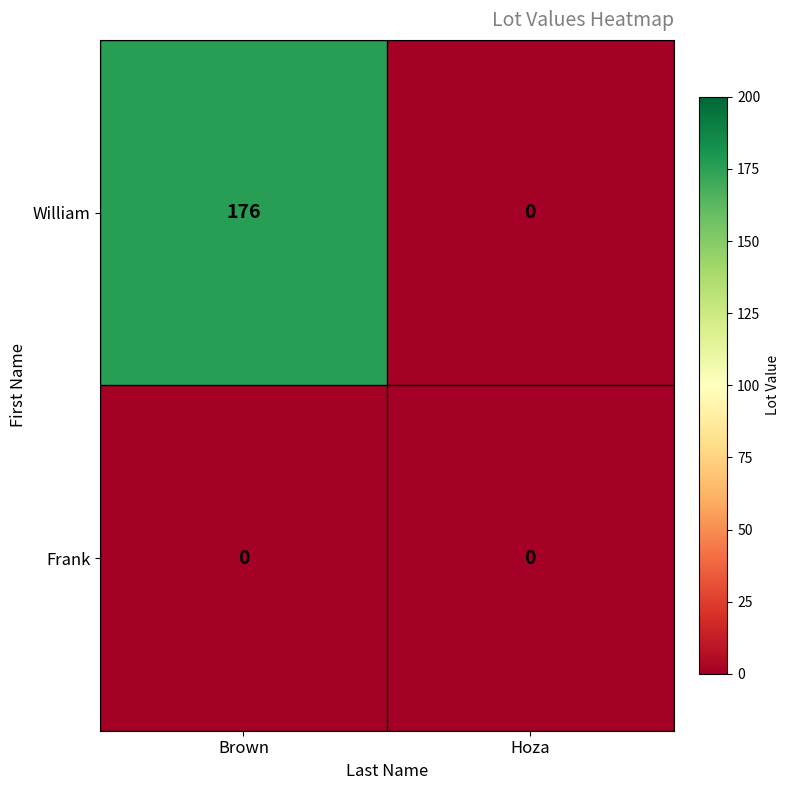

Reading right to left, extract all data points from this chart.

William: Hoza=0	Brown=176
Frank: Hoza=0	Brown=0